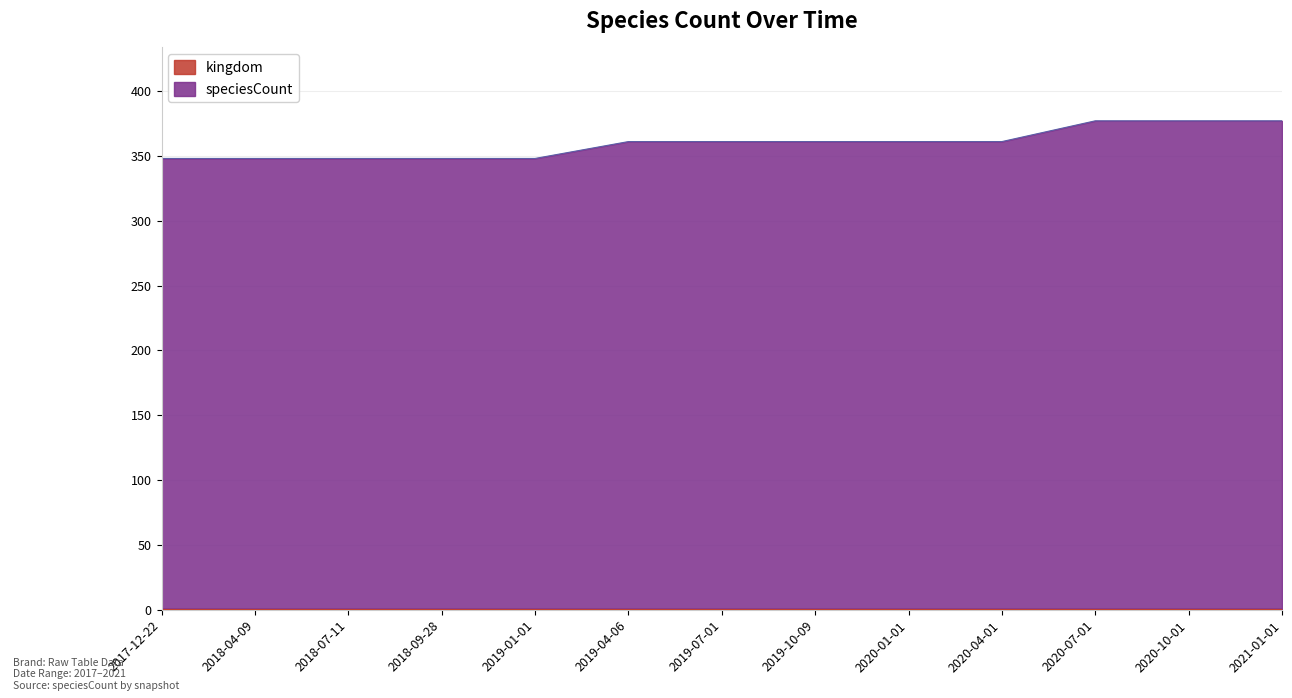

Which has a higher value, 2018-09-28 or 2019-07-01?

2019-07-01